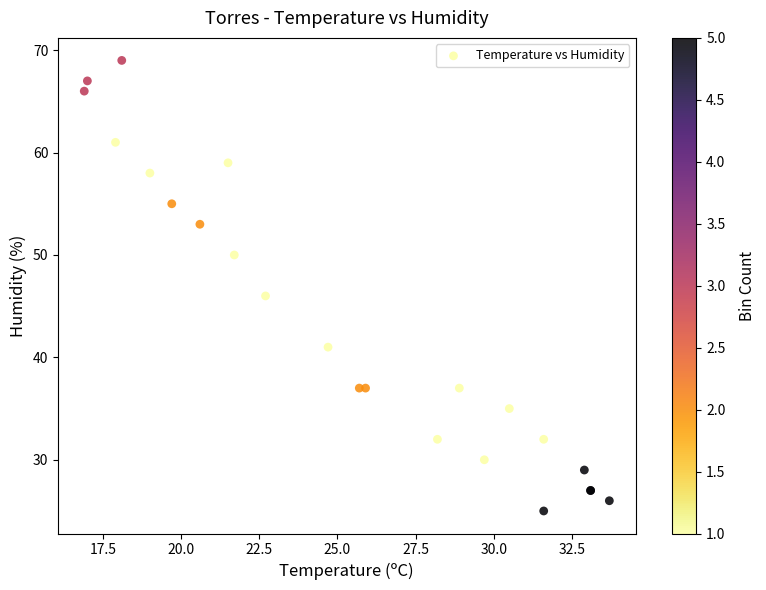

What Y value in the scatter plot is closest to 47?

46